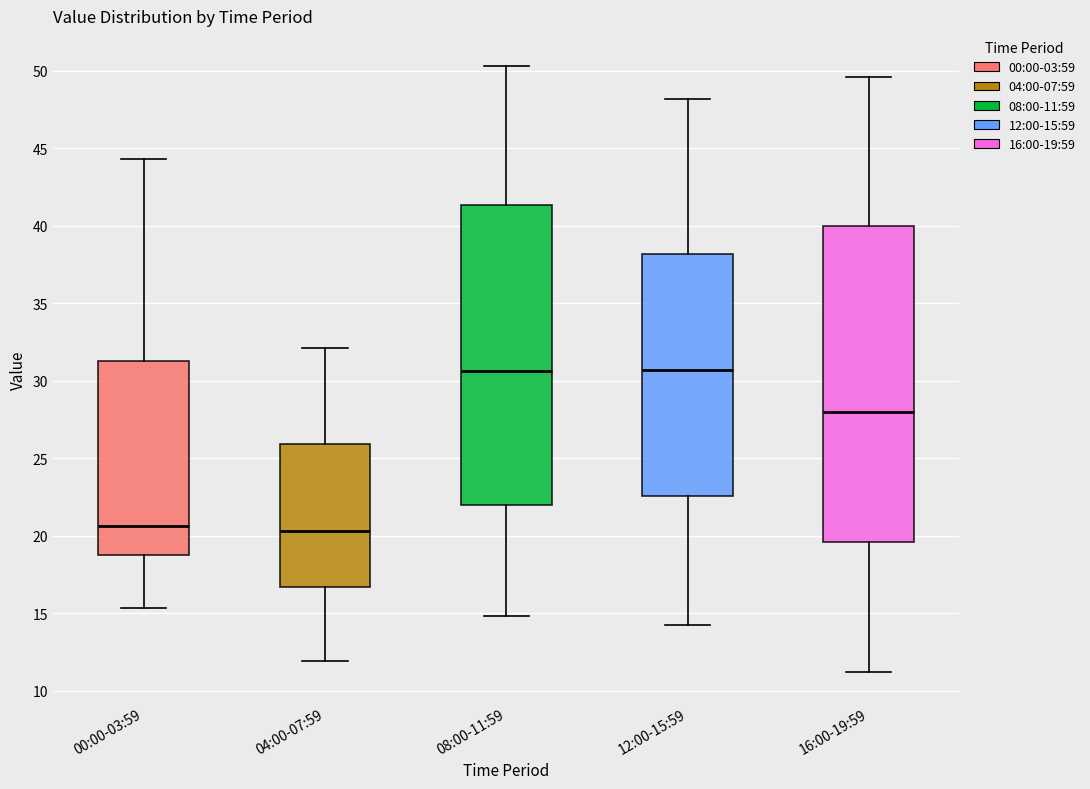

Which box is the tallest, from its lower edge to its upper edge?

16:00-19:59